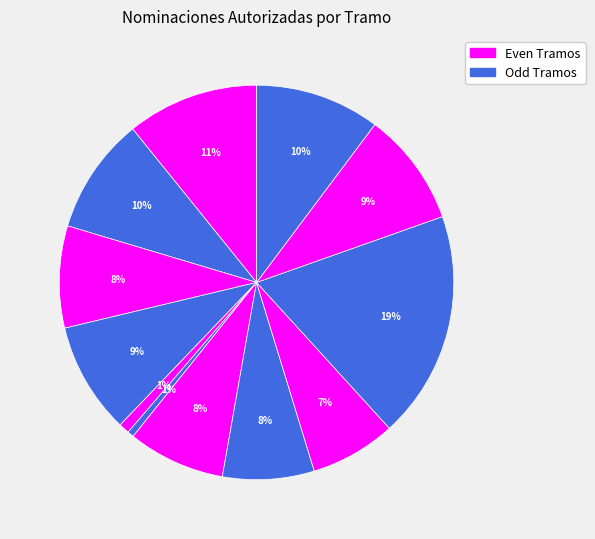

Does any single category account for the majority?

No